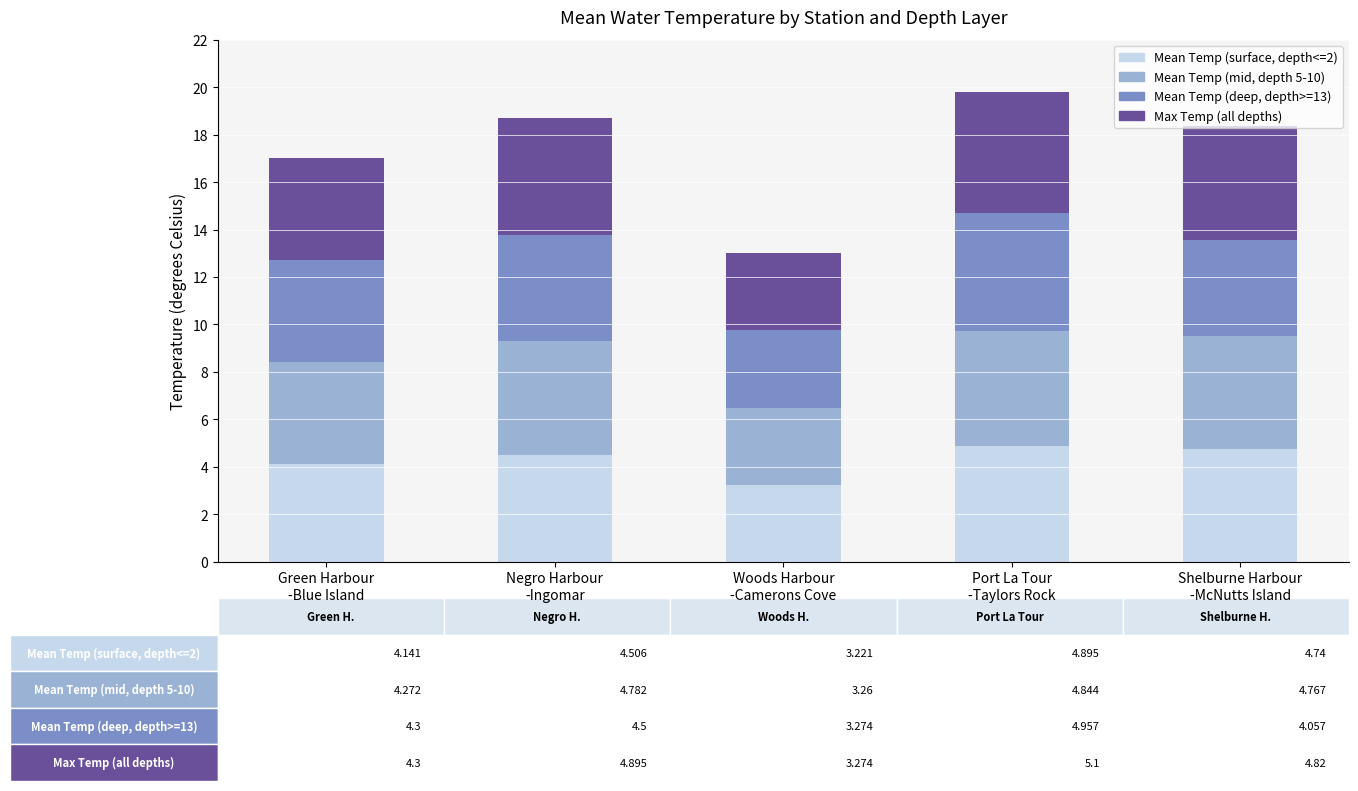

What is the average value of the Mean Temp (surface, depth<=2) series?

4.3